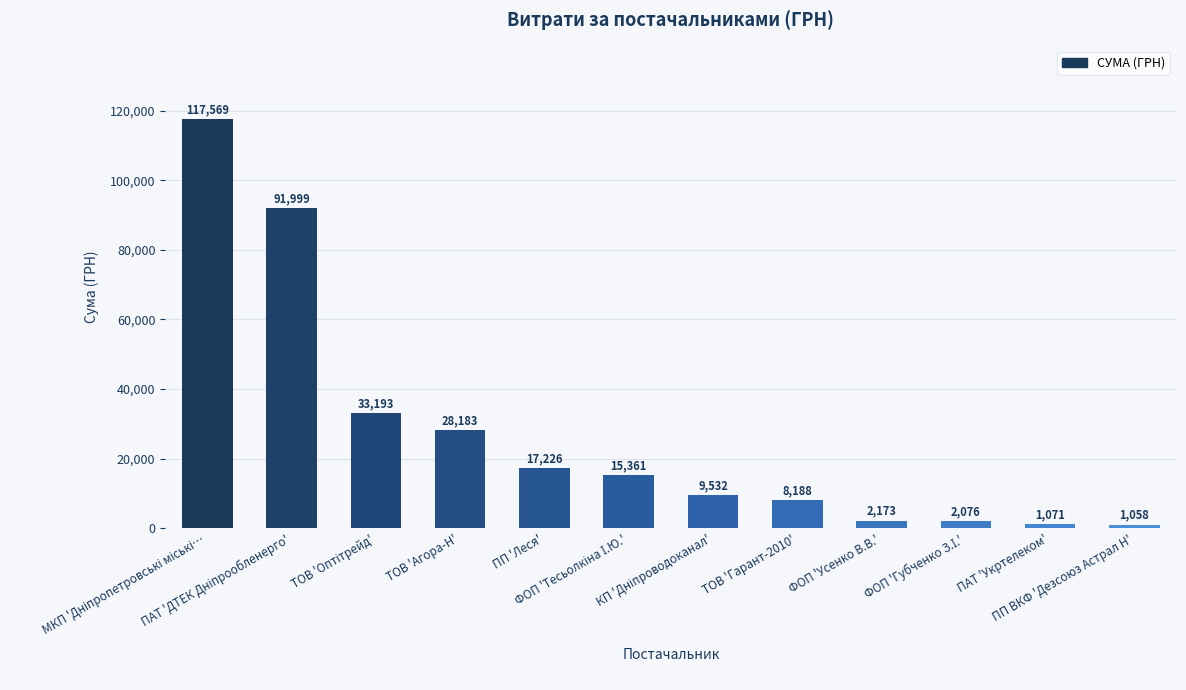

What is the sum of all values?

327628.6